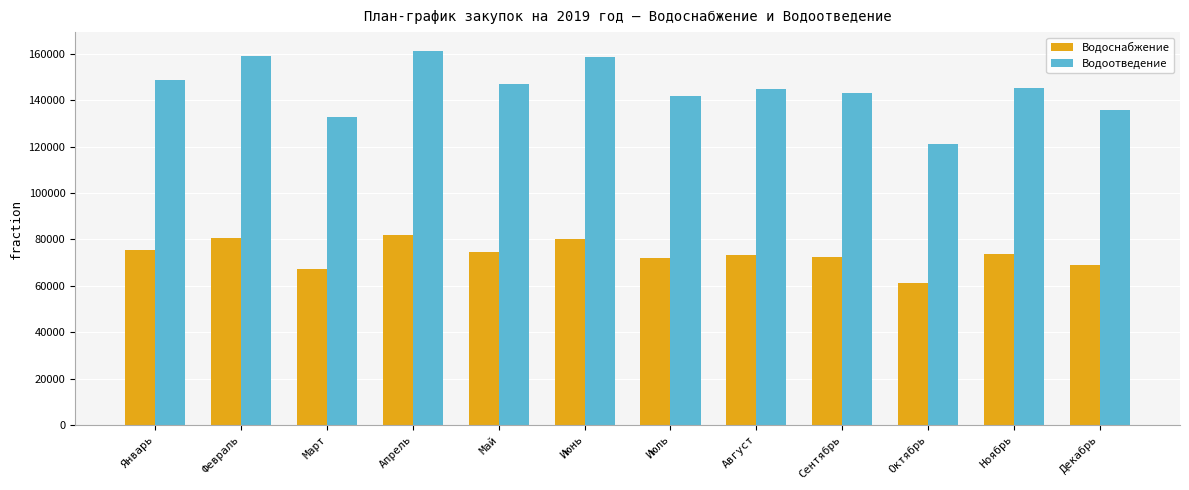

The Водоснабжение series shows 81720.9 at Апрель. True or false?

True